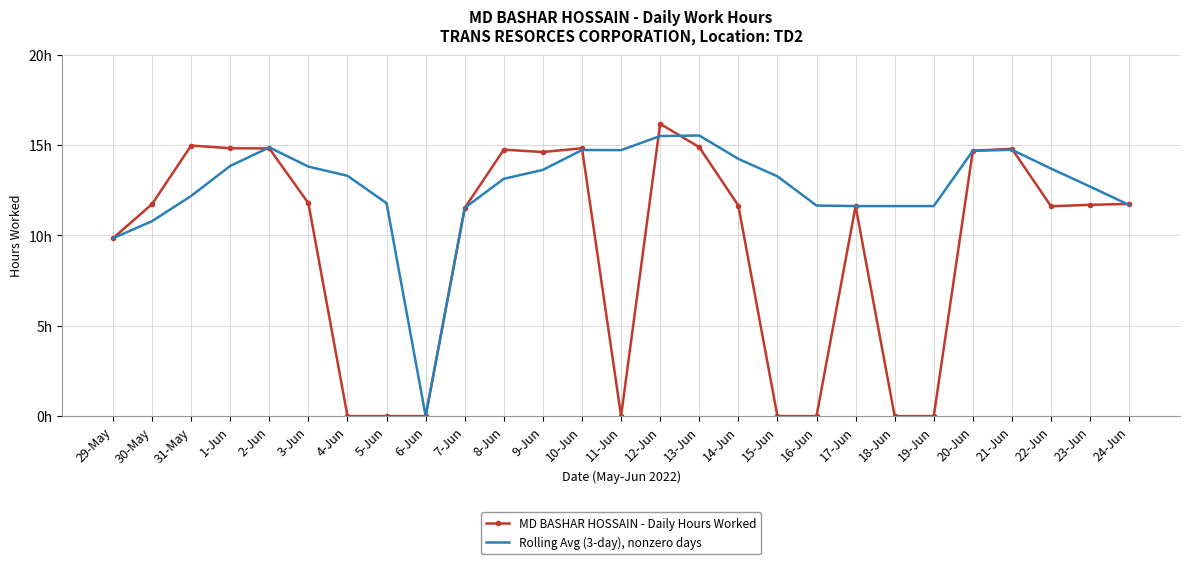

Is the value of Rolling Avg (3-day), nonzero days at 2-Jun greater than the value of MD BASHAR HOSSAIN - Daily Hours Worked at 20-Jun?

Yes